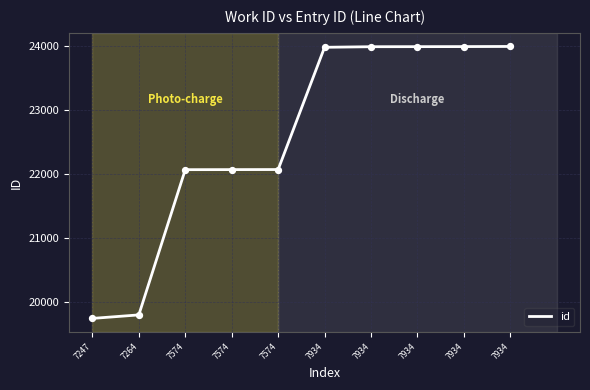

What is the ratio of the value at 7934 to the value at 7574?

1.1